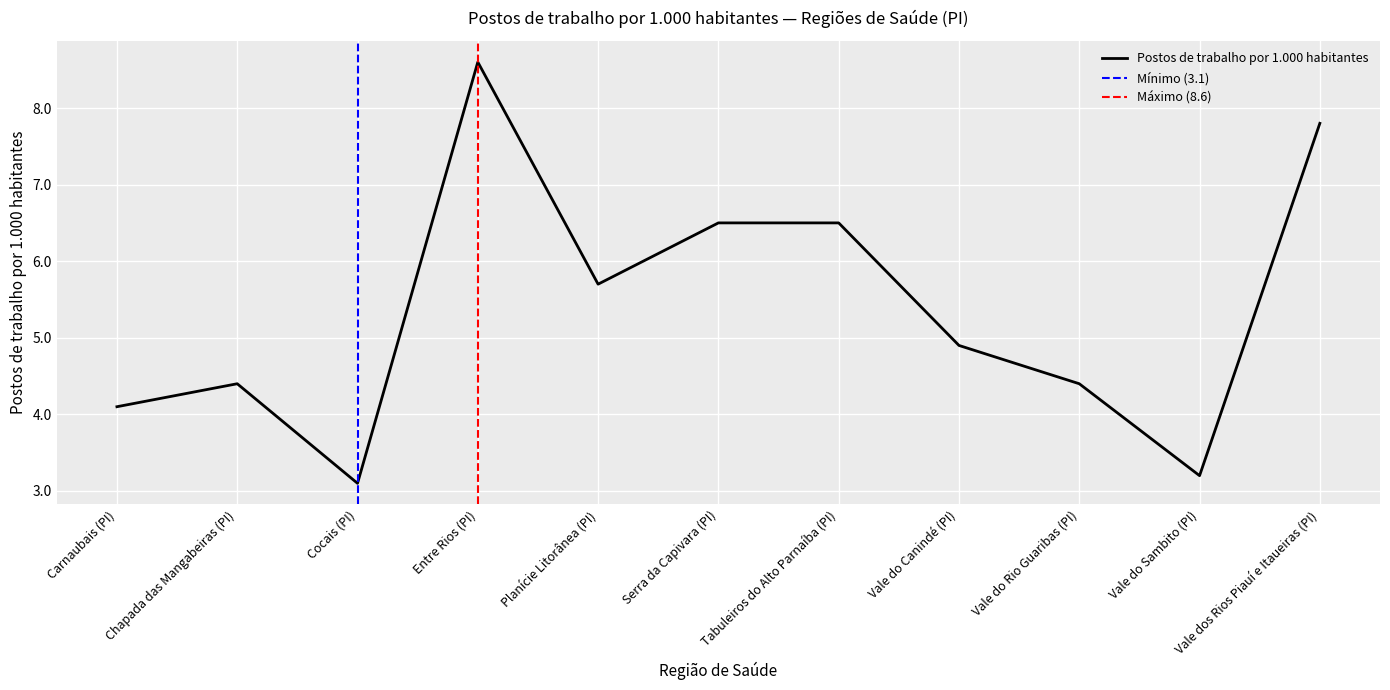

What is the difference between the maximum and minimum values?

5.5